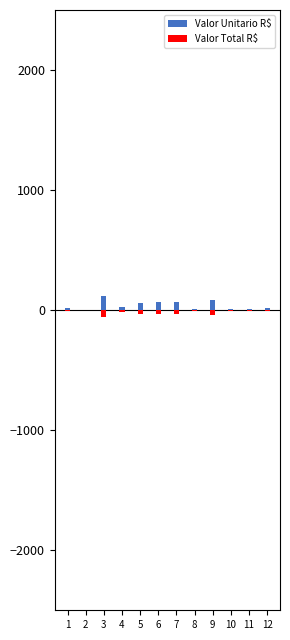

Between 6 and 10, which series saw the biggest shift?

Valor Unitario R$